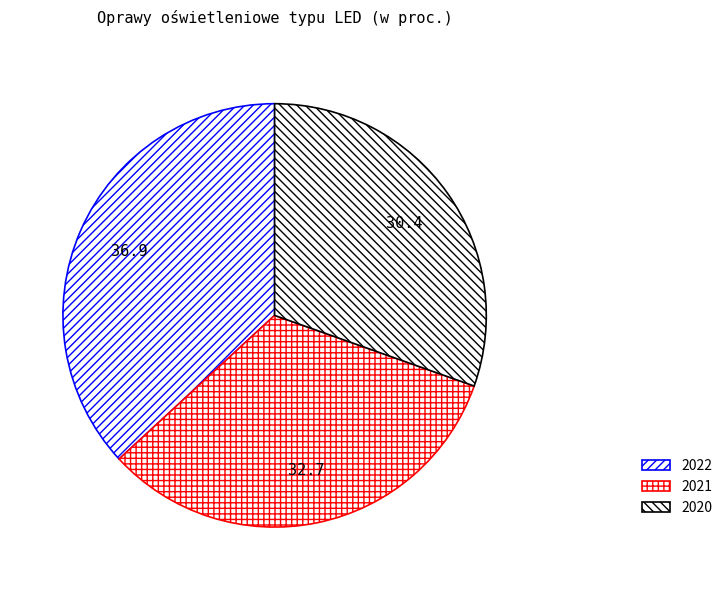

To the nearest percent, what is the difference between the largest and smallest slice percentages?

6%